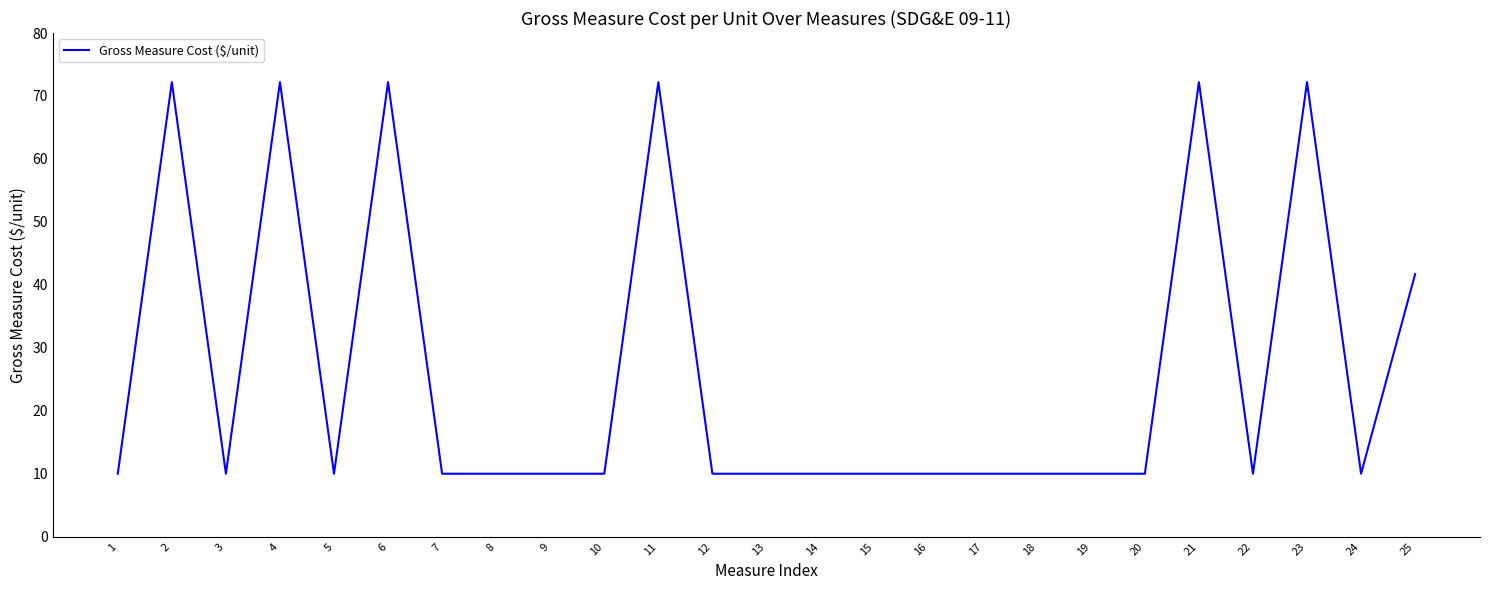

What is the greatest value displayed?

72.2